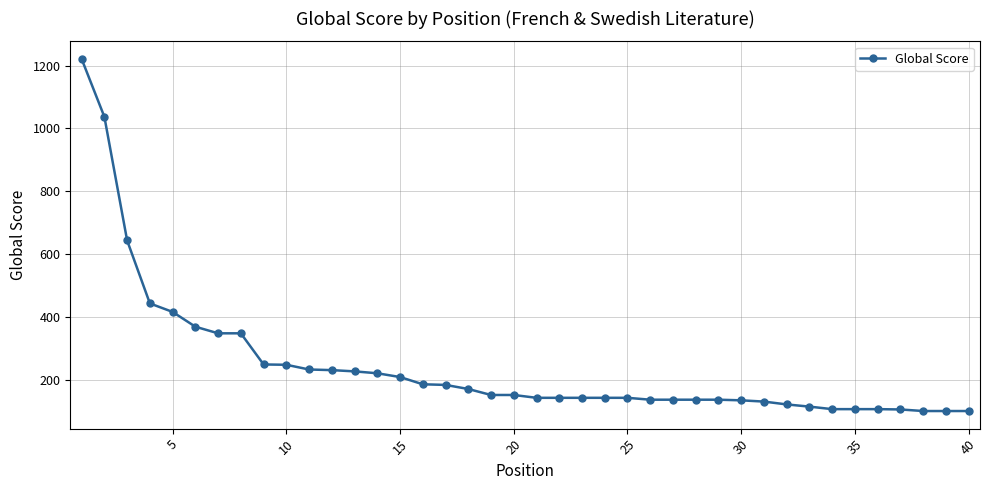

How many series are shown in this chart?

1